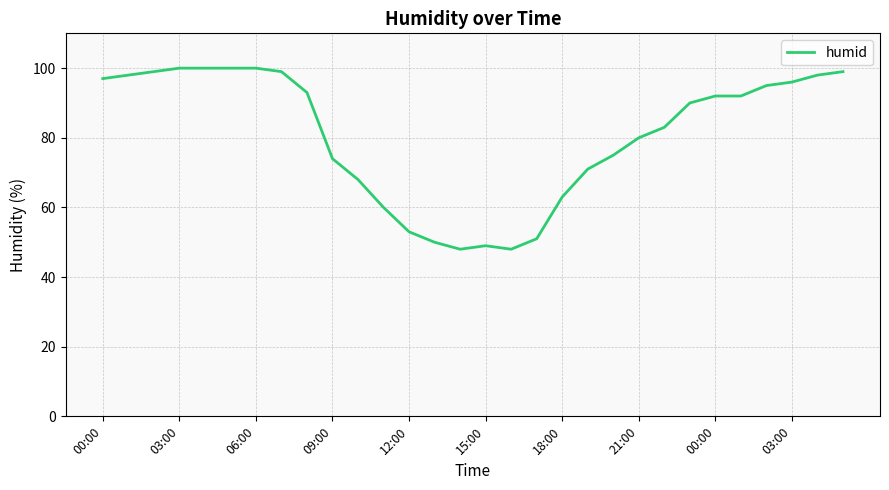

What is the difference between the maximum and minimum values?

52